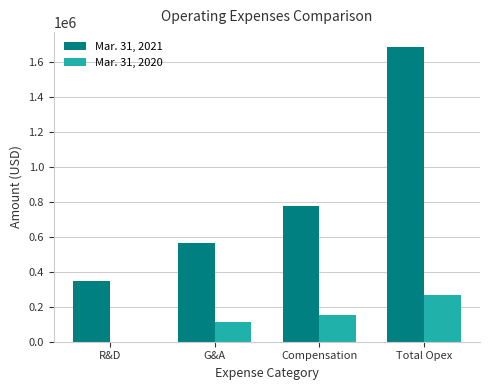

Between G&A and Compensation, which series saw the biggest shift?

Mar. 31, 2021